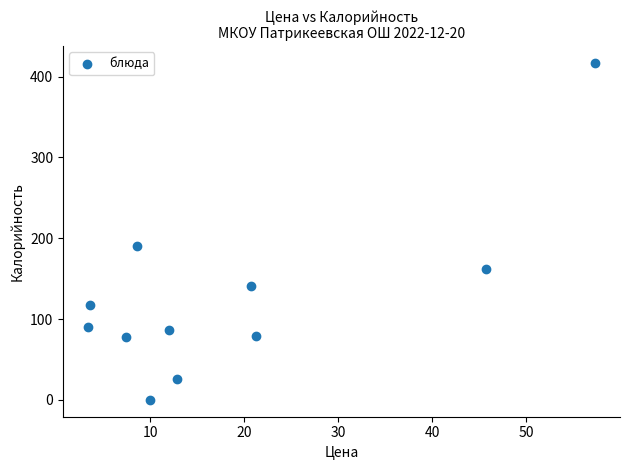

What Y value in the scatter plot is closest to 208?

190.3